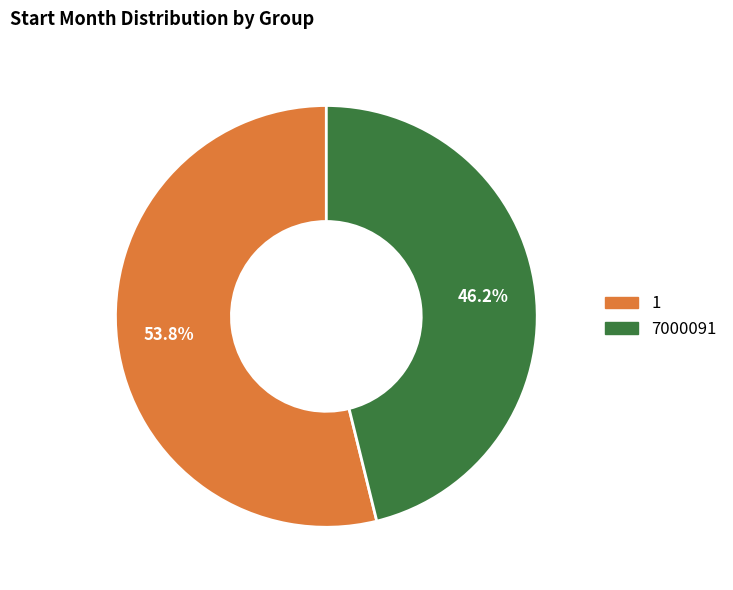

Rank the categories by value from lowest to highest.

7000091, 1